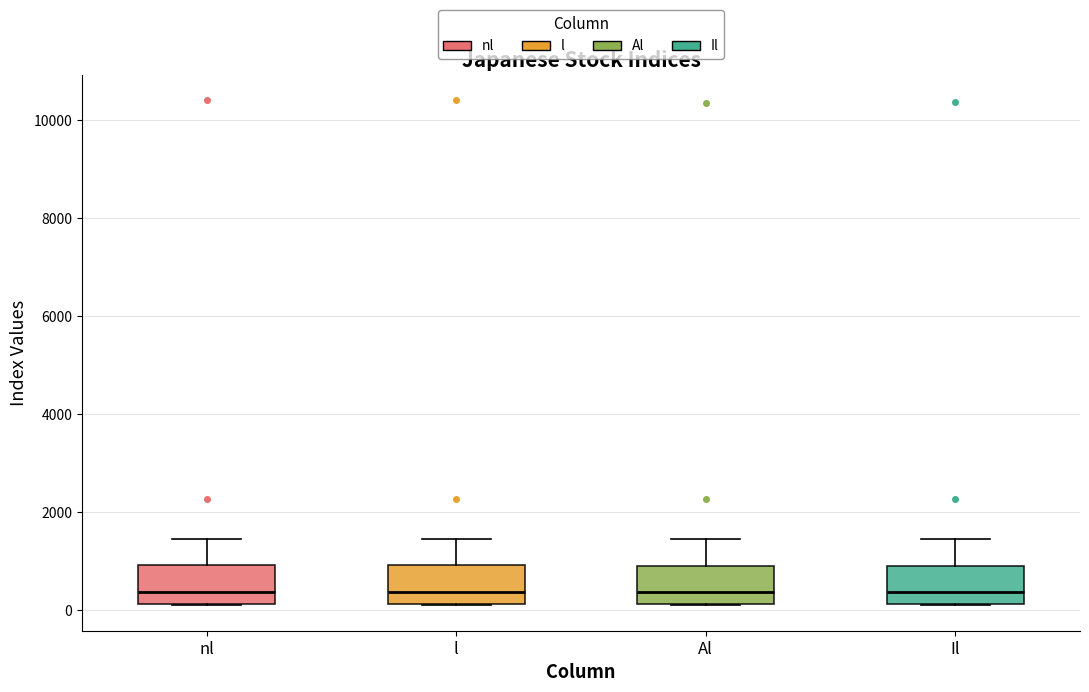

Reading left to right, transcribe this box plot: for each box, give where its median line is, the range the box spans, and where its two whiskers end, as read against the y-axis. The values are not printed on the chart, so give them approximately, as read against the axis.

nl: median 400, box 200 to 1000, whiskers 0 to 1400
l: median 400, box 200 to 1000, whiskers 0 to 1400
Al: median 400, box 200 to 1000, whiskers 0 to 1400
Il: median 400, box 200 to 1000, whiskers 0 to 1400